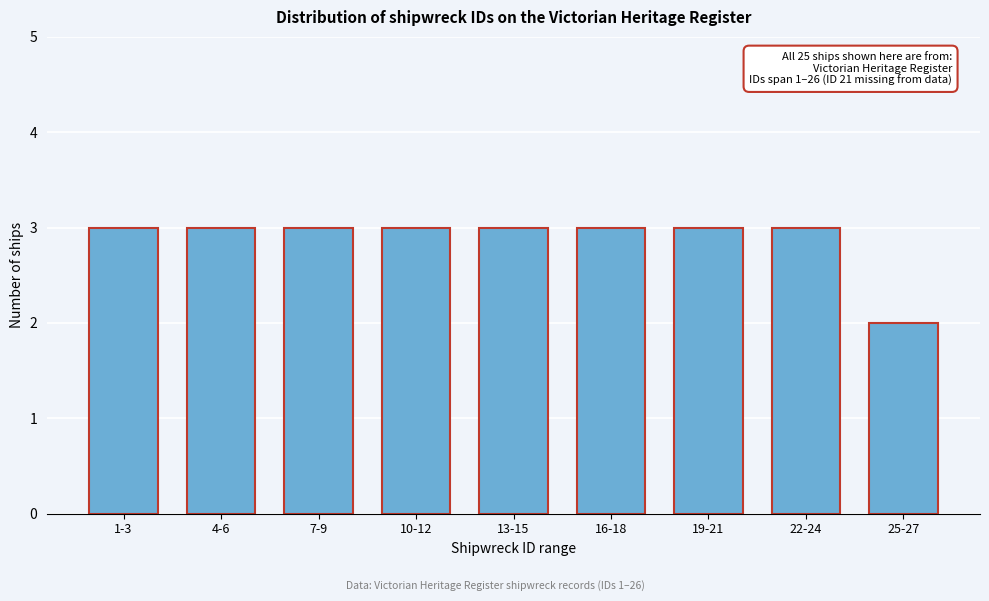

Reading left to right, extract all data points from this chart.

3	3	3	3	3	3	3	3	2